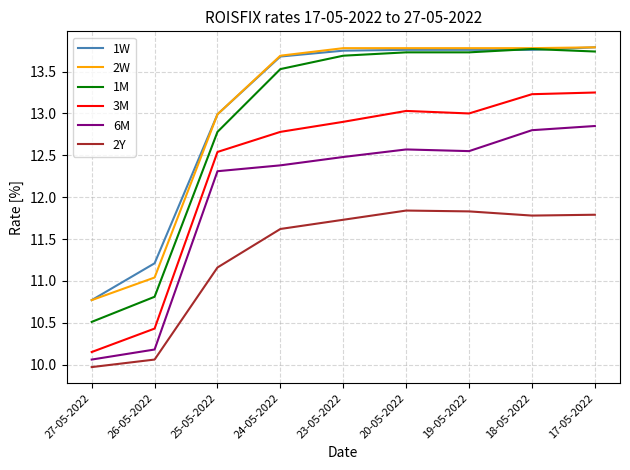

Which category has the lowest value across all series?

27-05-2022